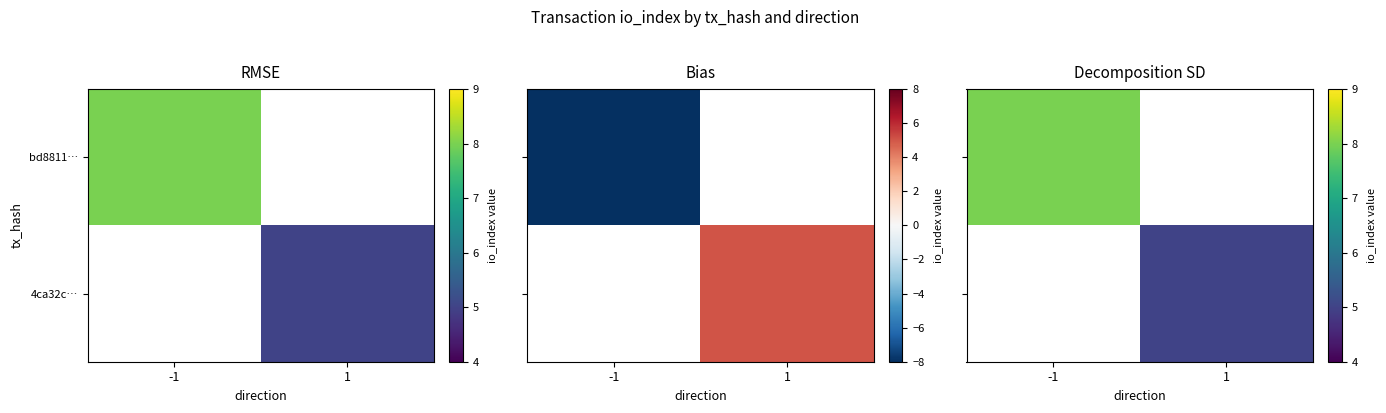

Rank the categories by 4ca32c… value from lowest to highest.

-1, 1